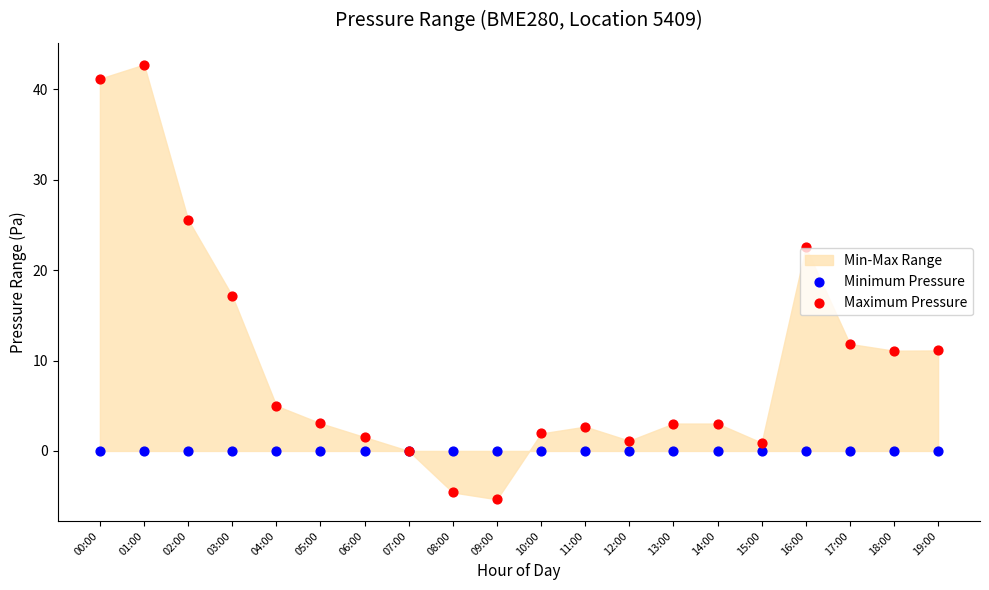

Across all series, what Y value is closest to 18?

17.2